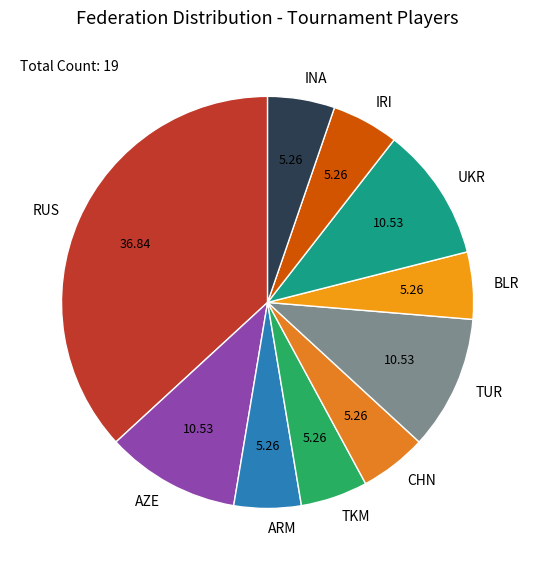

Does AZE represent more than half of the total?

No